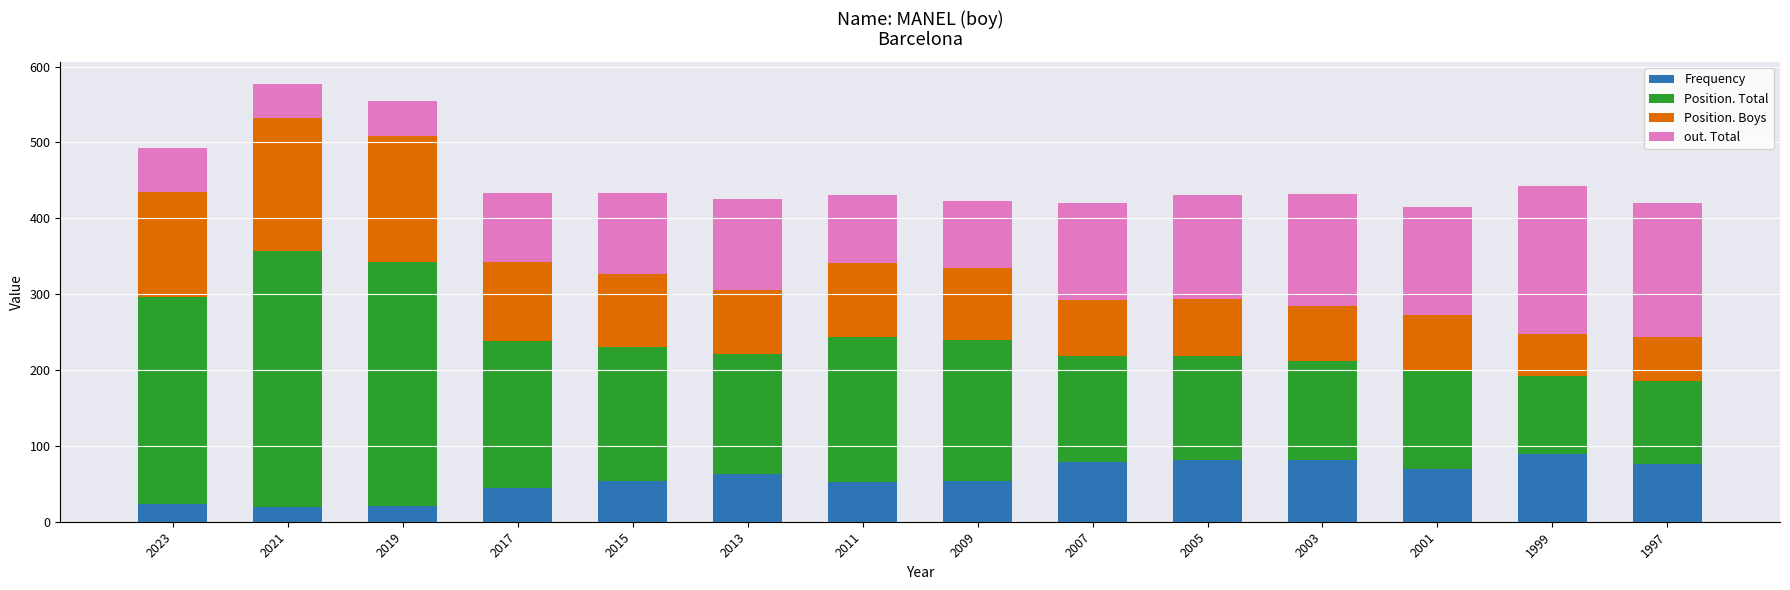

What value does the Frequency series have at 2001?

70